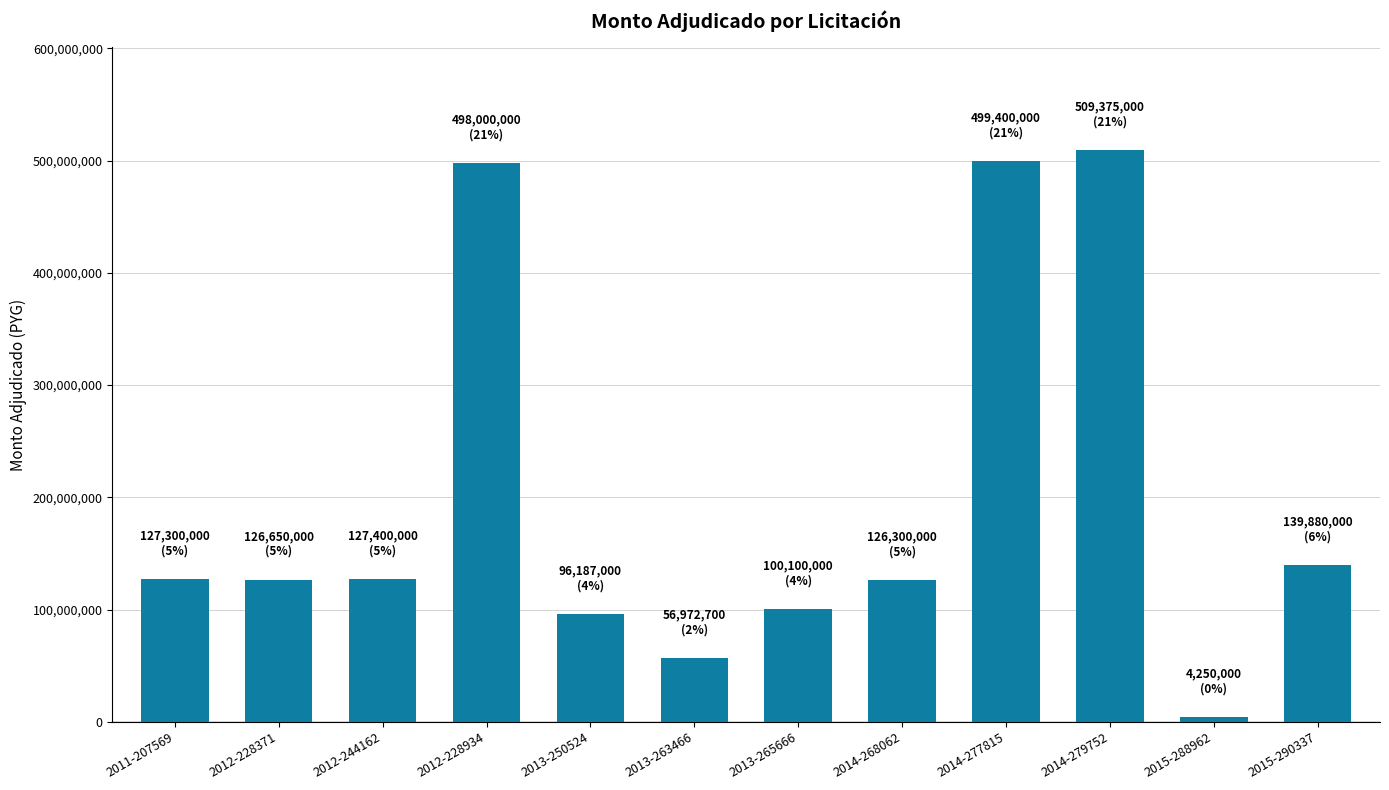

What is the label of the 11th bar from the right?

2012-228371